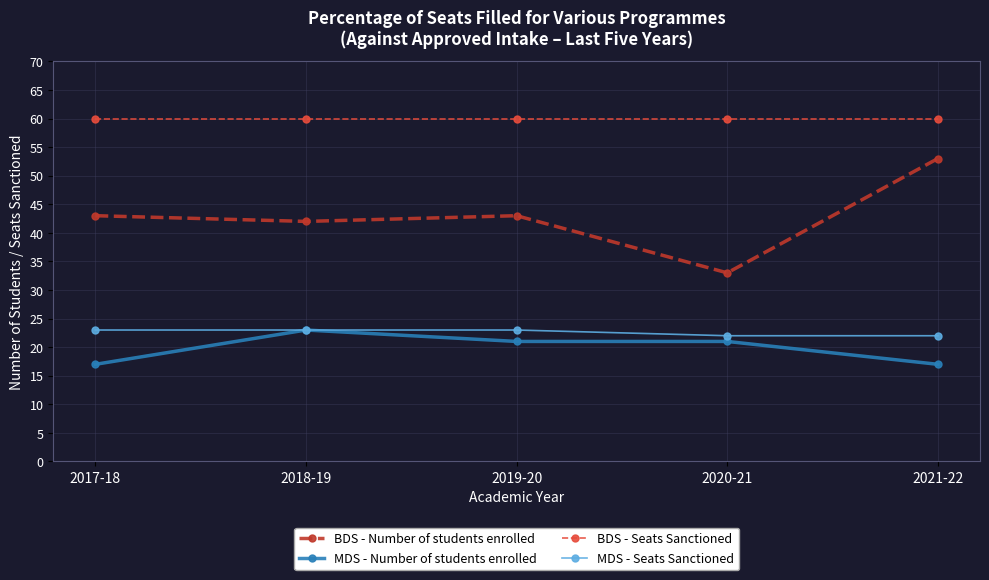

At which category is the sum across all series the highest?

2021-22